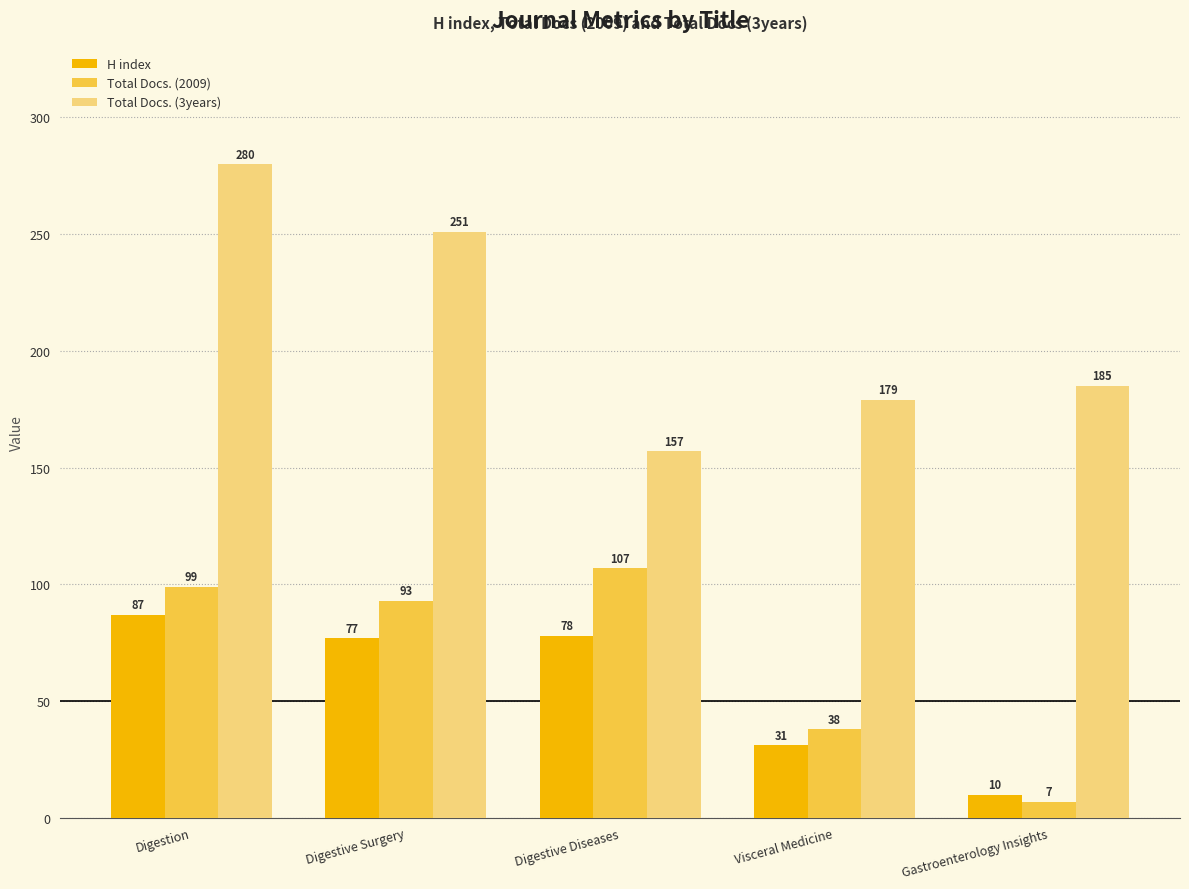

Reading right to left, list all the values displayed in this chart.

H index: Gastroenterology Insights=10	Visceral Medicine=31	Digestive Diseases=78	Digestive Surgery=77	Digestion=87
Total Docs. (2009): Gastroenterology Insights=7	Visceral Medicine=38	Digestive Diseases=107	Digestive Surgery=93	Digestion=99
Total Docs. (3years): Gastroenterology Insights=185	Visceral Medicine=179	Digestive Diseases=157	Digestive Surgery=251	Digestion=280